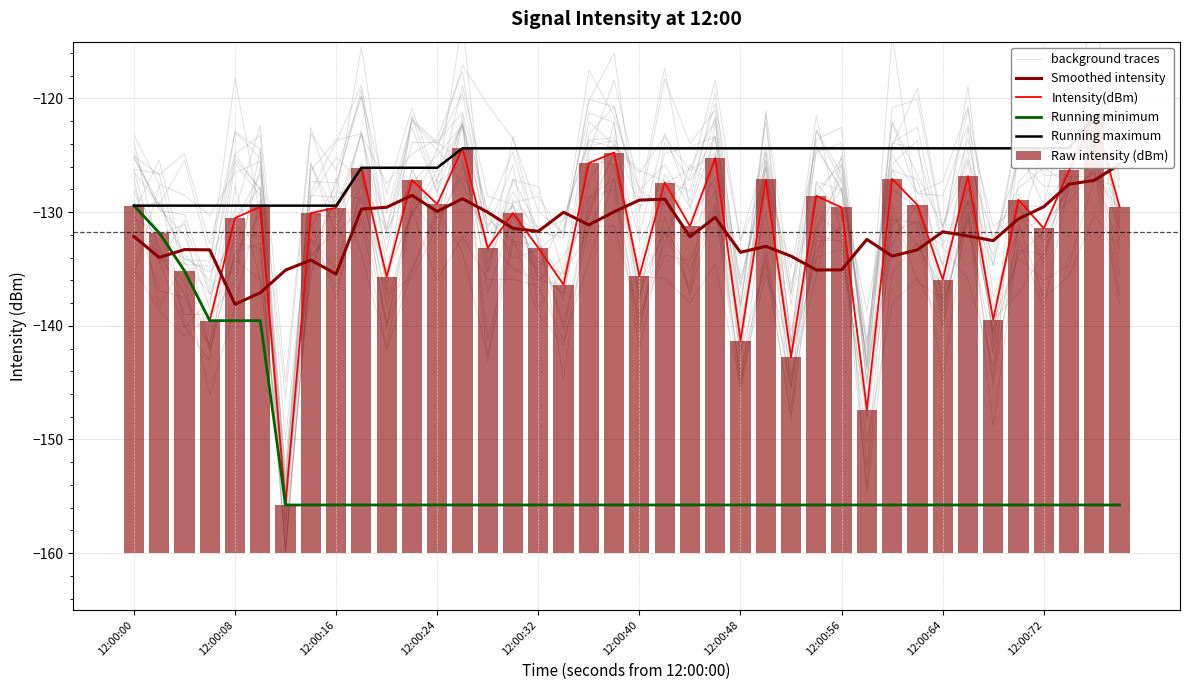

What is the average value of the Smoothed intensity series?

-131.8